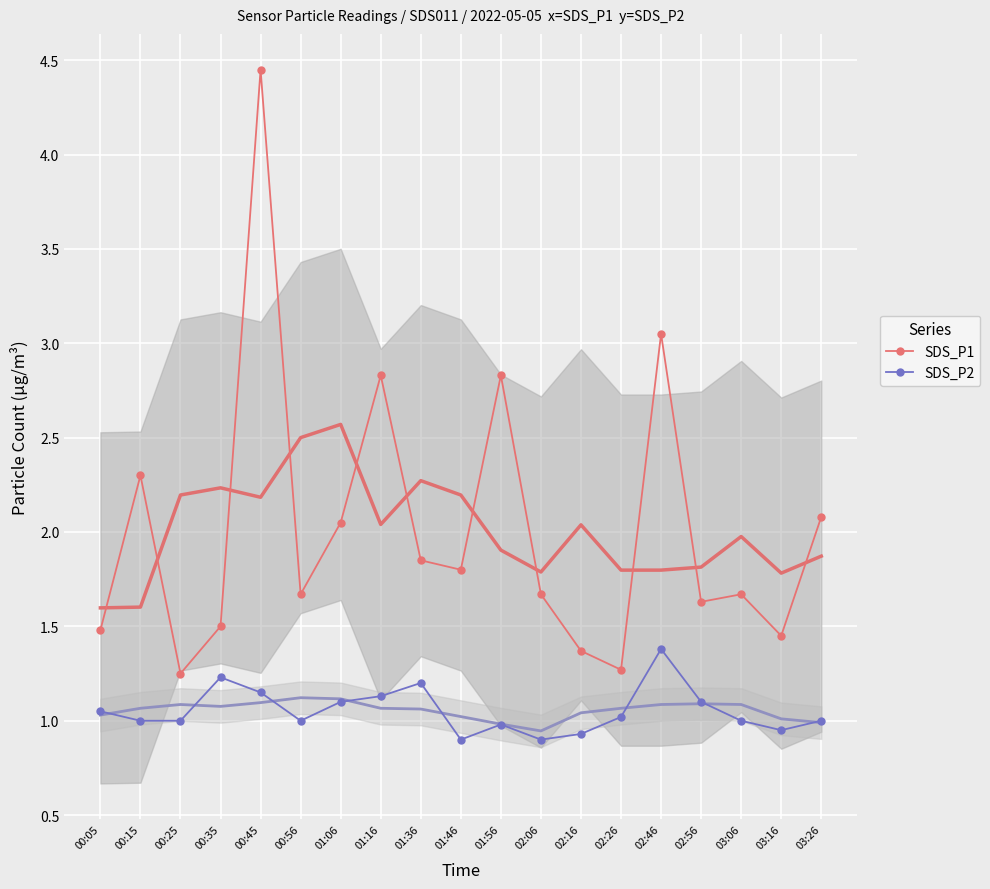

At which label is SDS_P1 closest to 2?

01:06